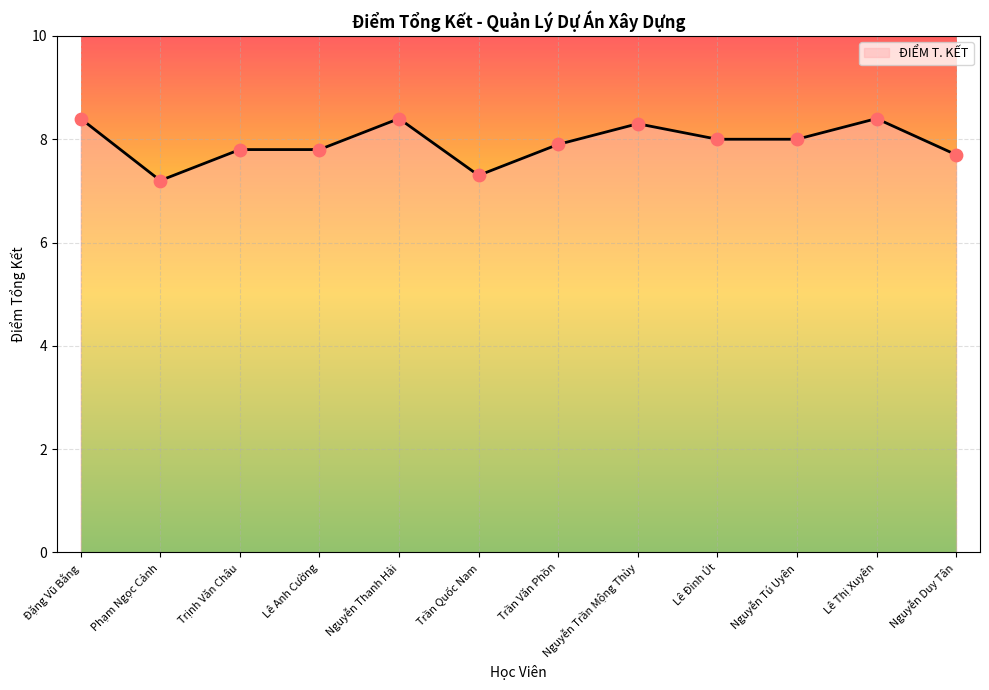

Which has a higher value, Nguyễn Duy Tân or Phạm Ngọc Cảnh?

Nguyễn Duy Tân